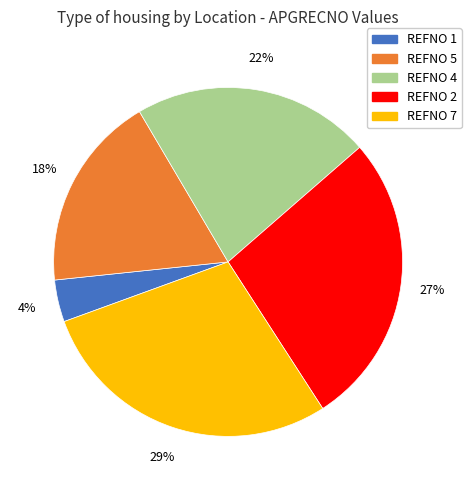

Does any single category account for the majority?

No